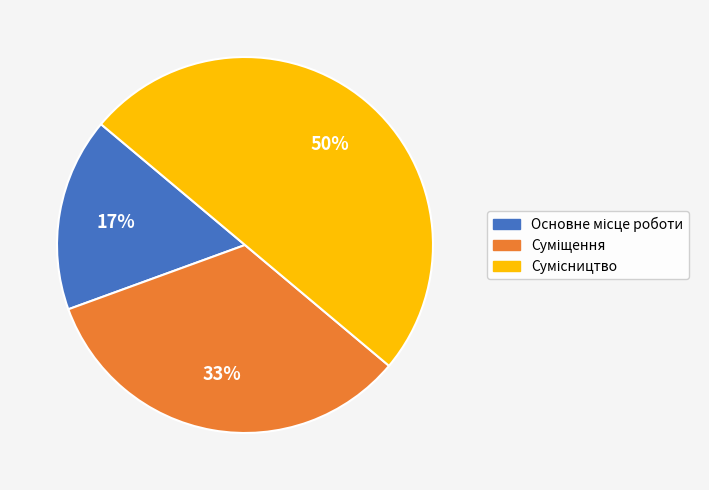

How many slices are in this pie chart?

3